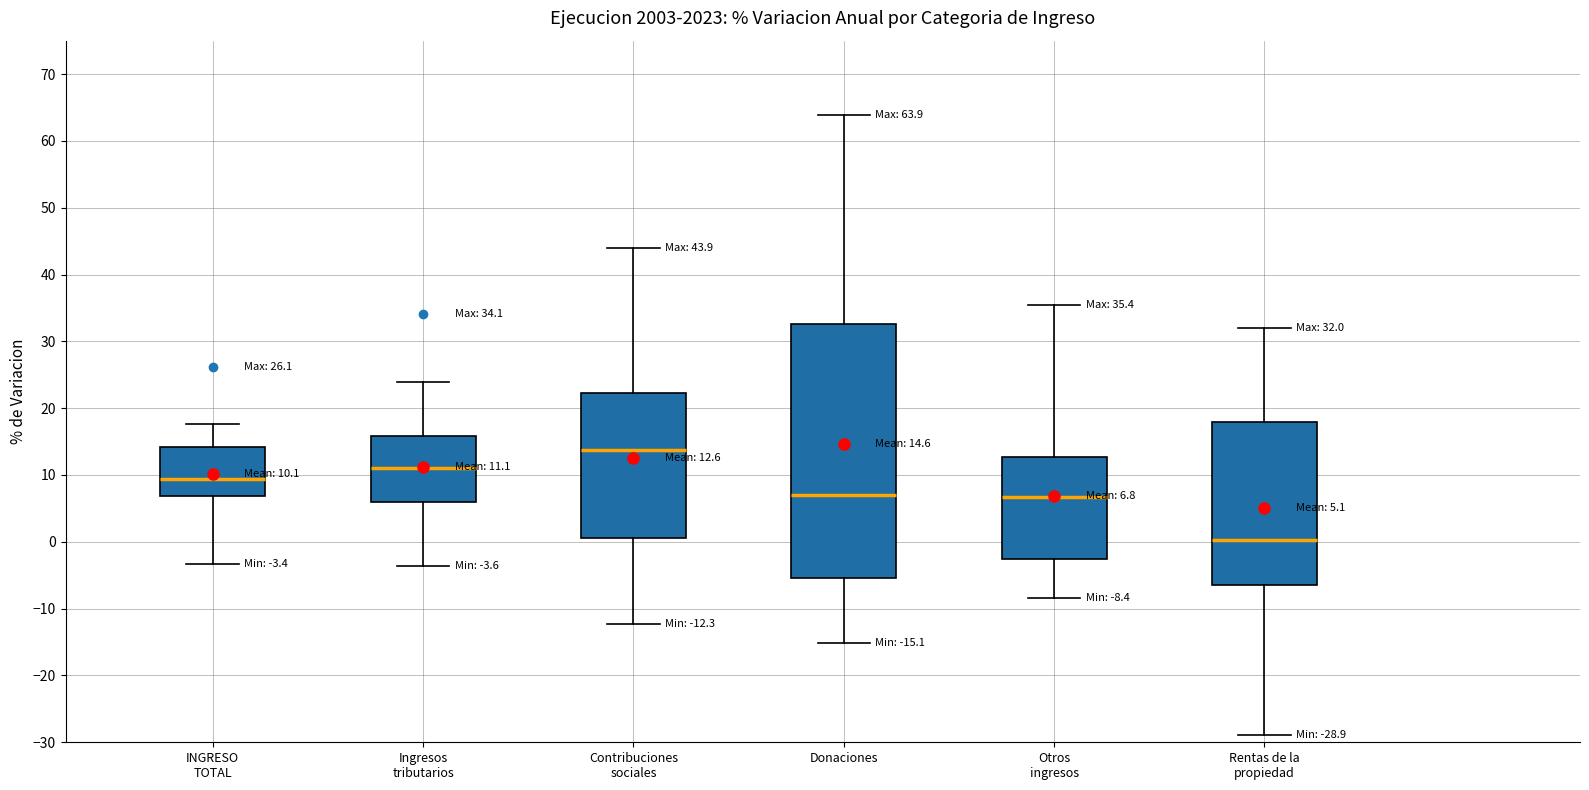

Which box has the lowest median line?

Rentas de la propiedad